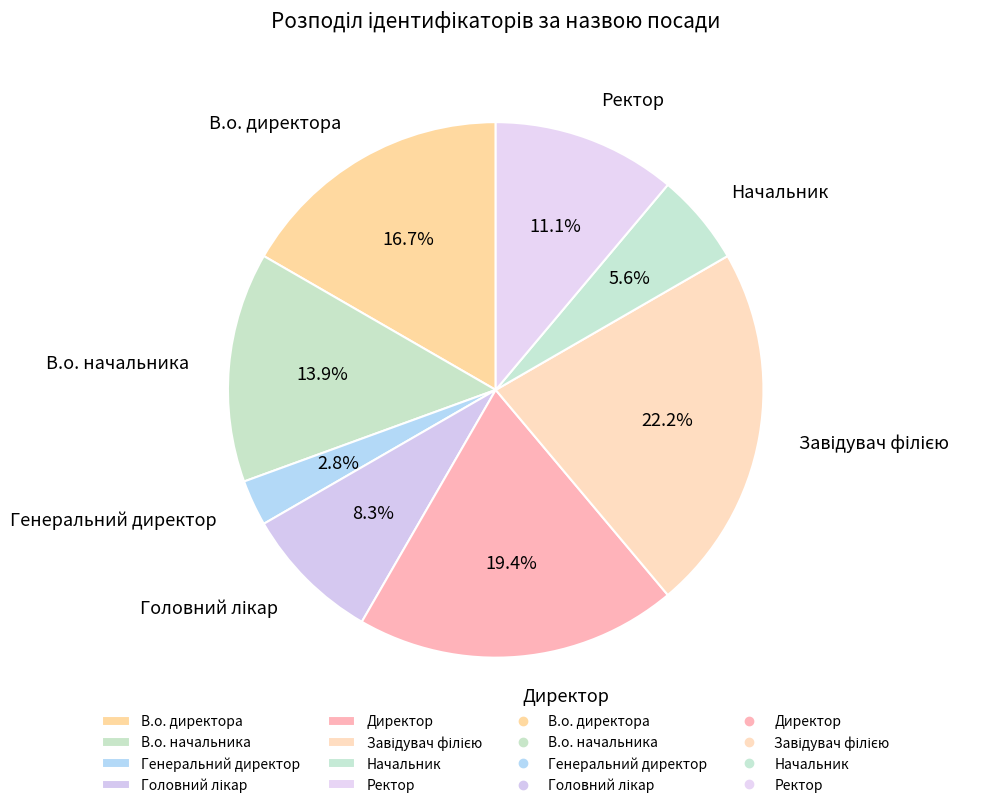

Between Директор and Начальник, which is larger?

Директор